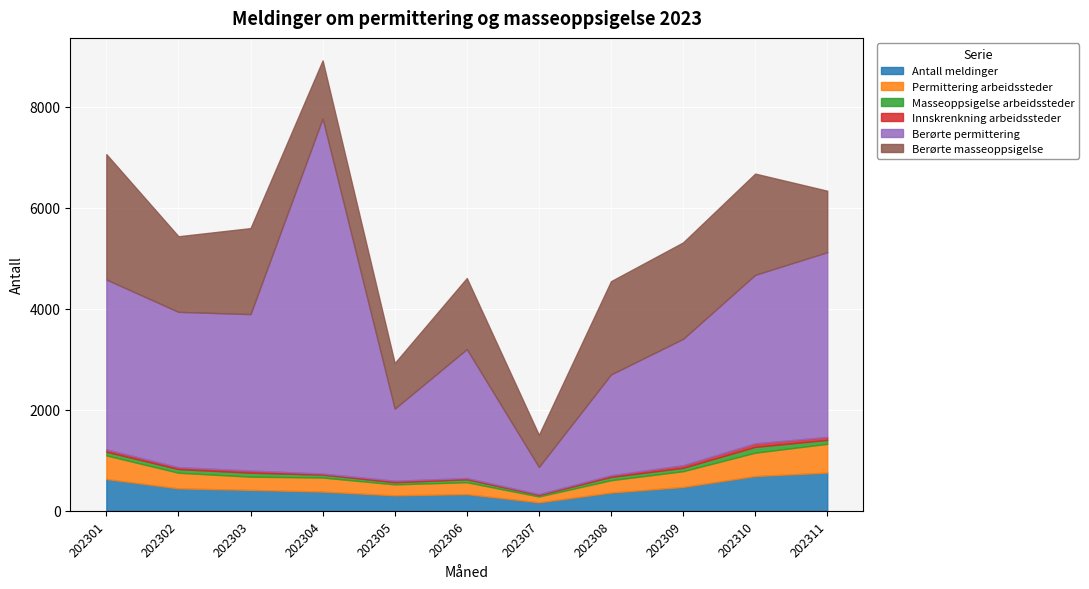

True or false: Berørte masseoppsigelse has more than 1 interior local peaks.

True